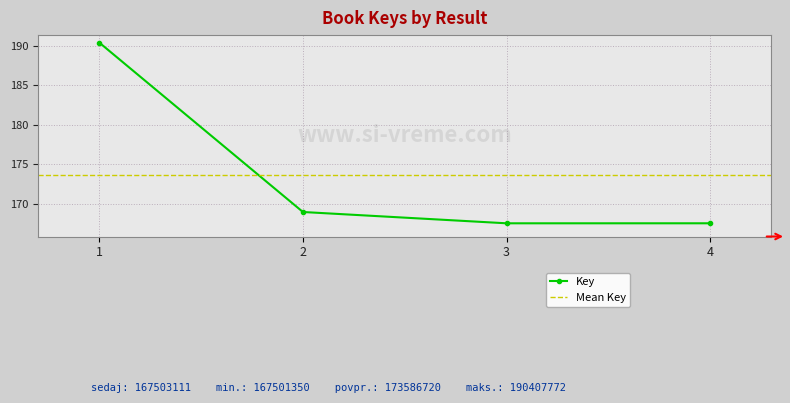

At which category does the data reach its first local valley?

3